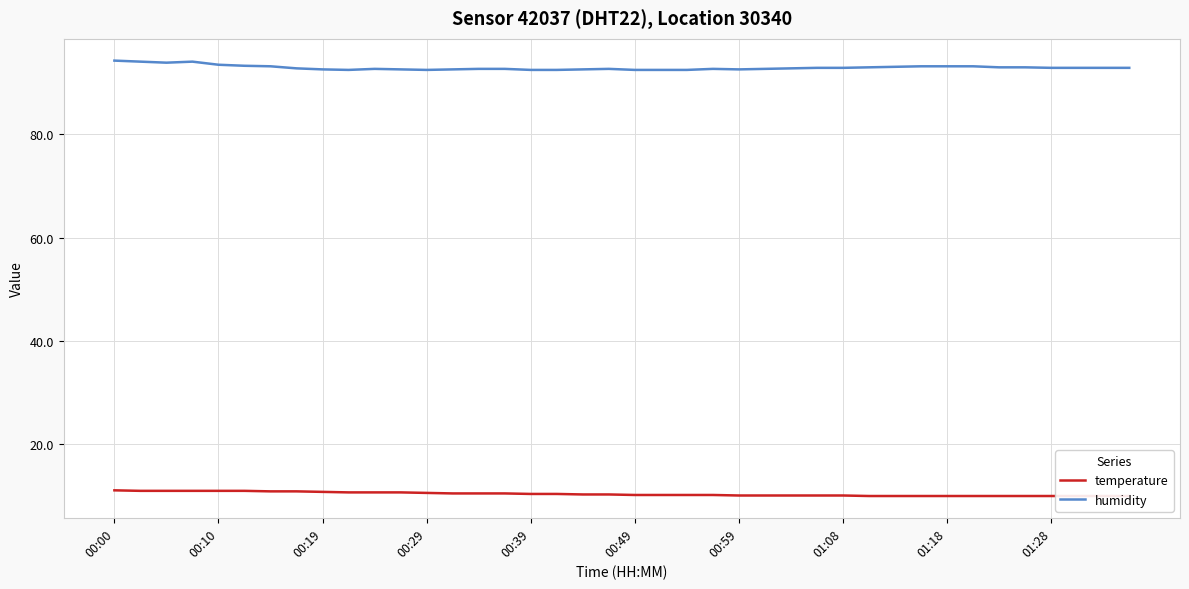

True or false: humidity and temperature cross at least once.

False